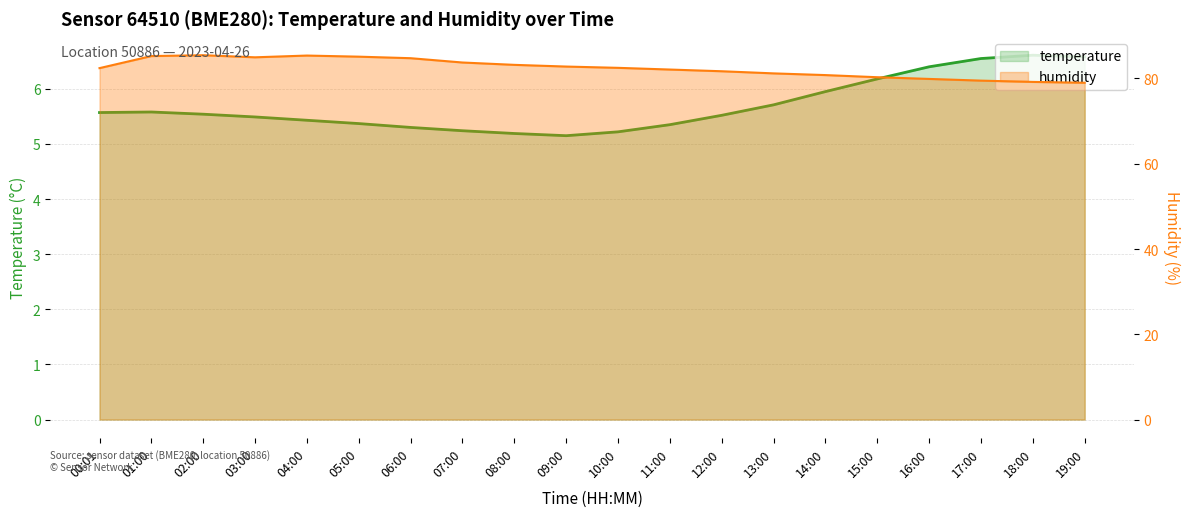

What is the sum of the temperature values at 14:00 and 10:00?

11.2